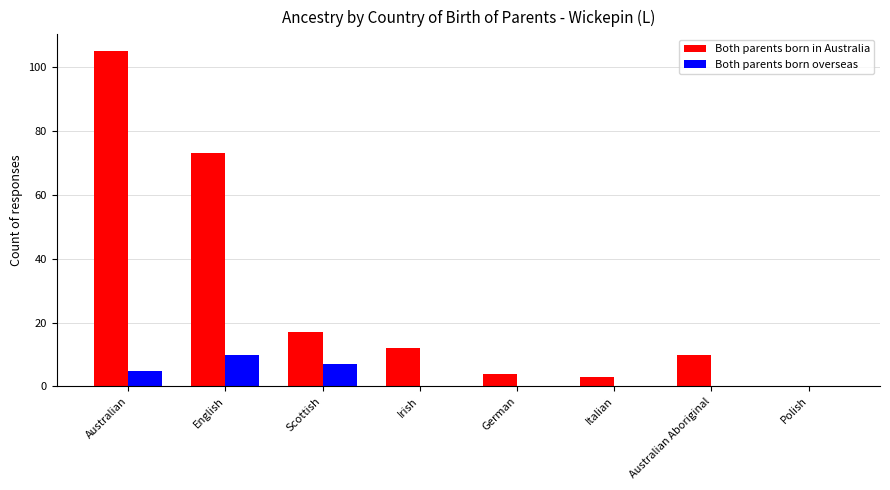

At which category does the chart reach its peak across all series?

Australian